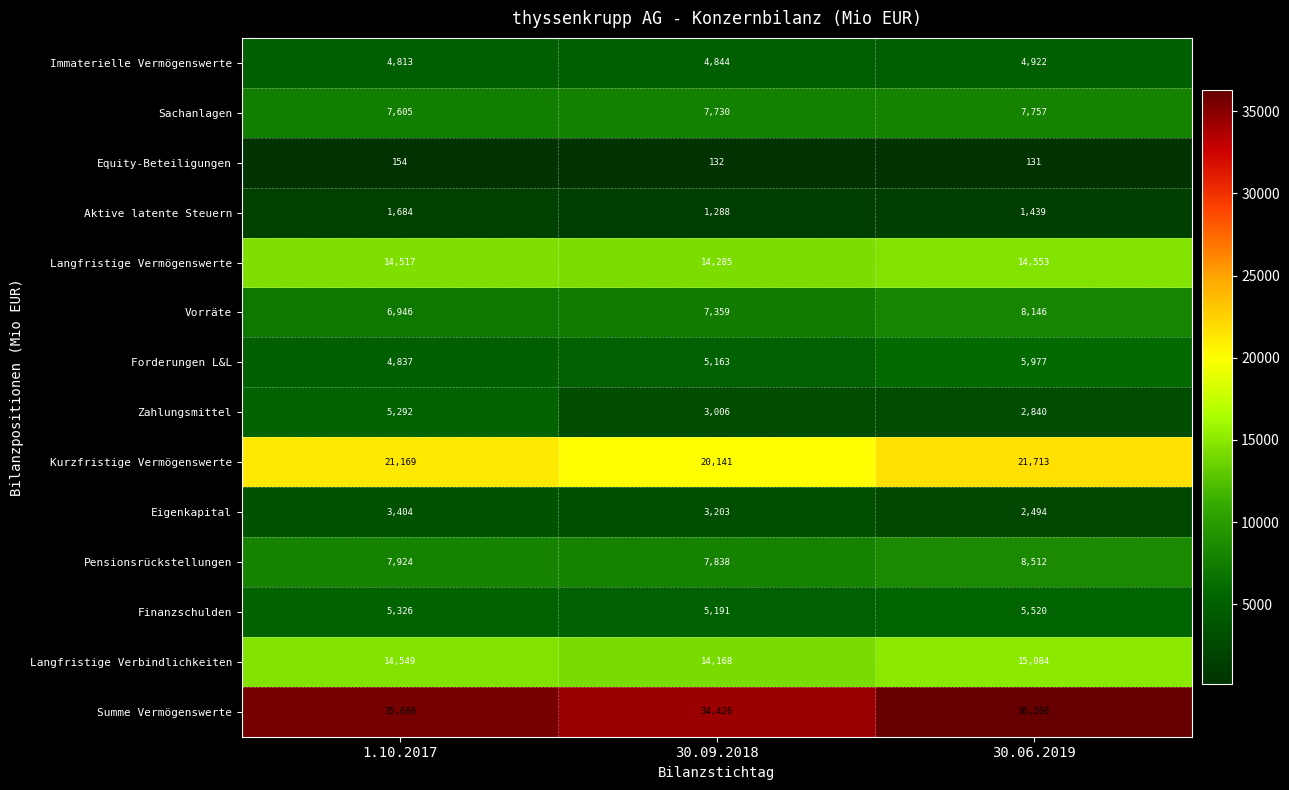

What is the sum of all Equity-Beteiligungen values?

417